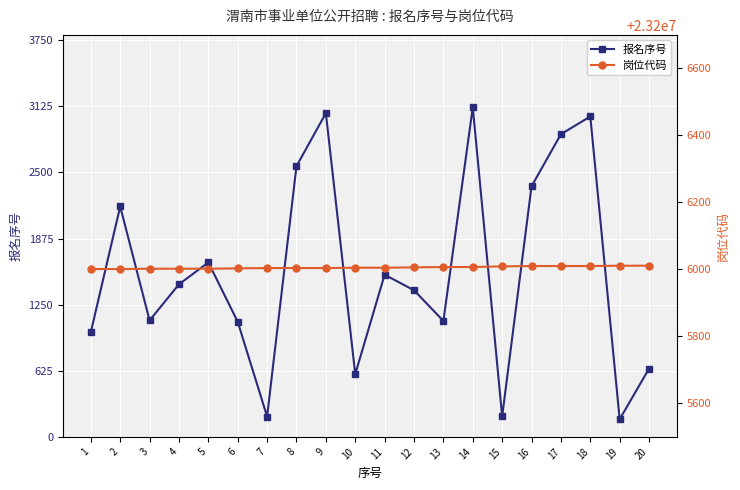

How many lines are shown in the chart?

2